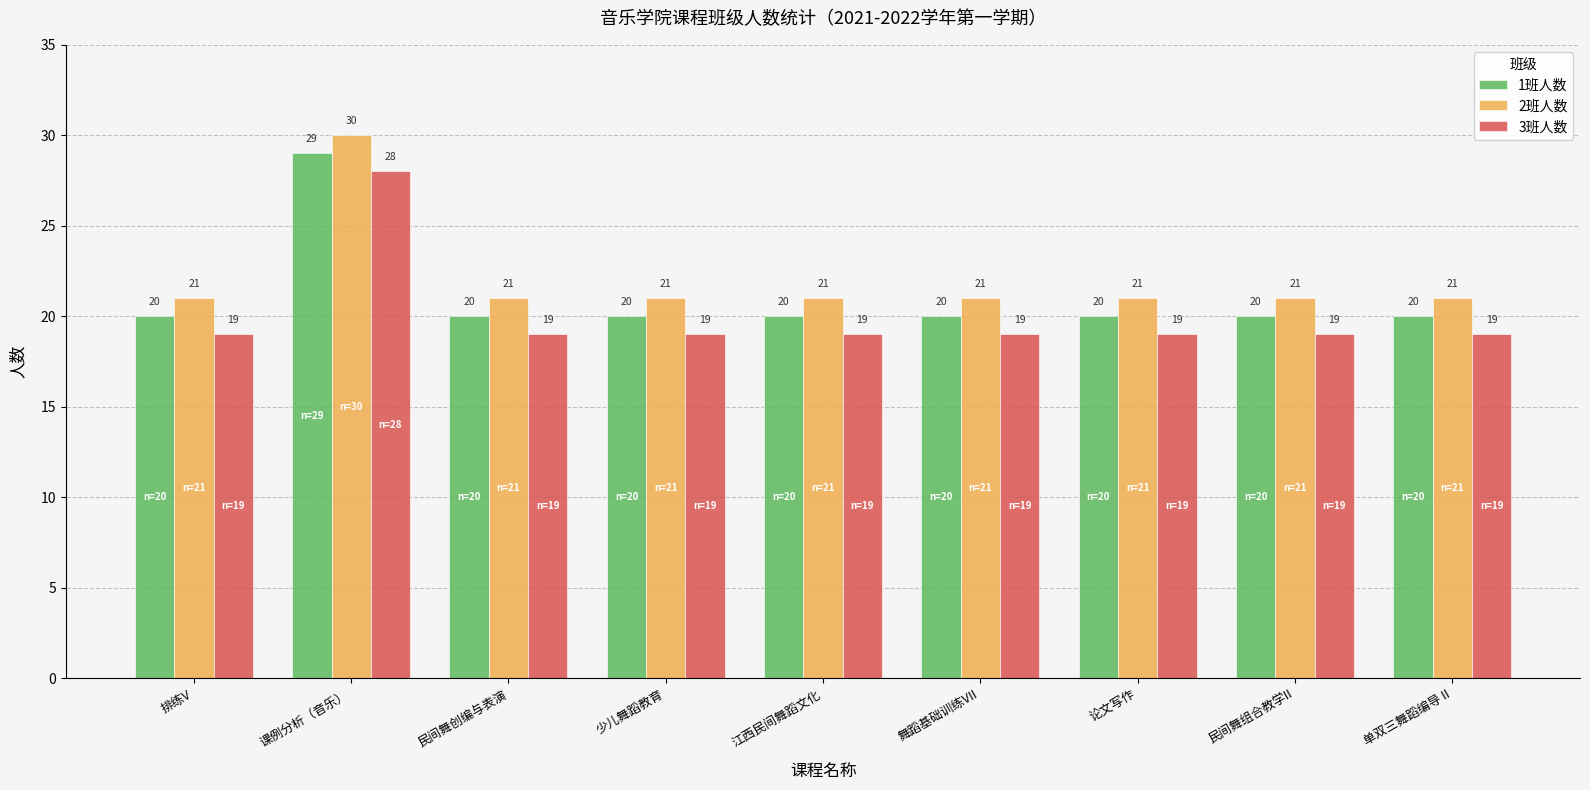

Is it true that 2班人数 equals 9 at 少儿舞蹈教育?

False